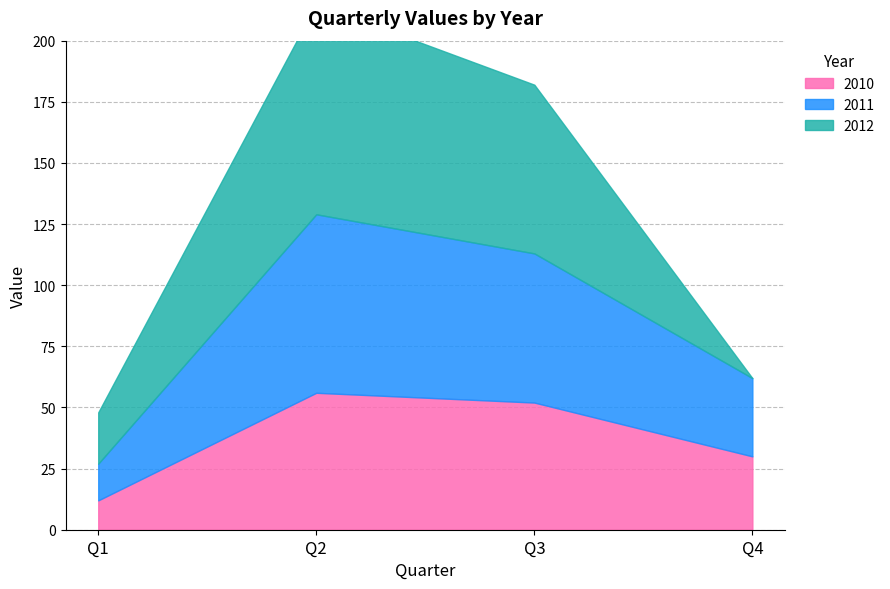

What is the difference between the highest and lowest values at Q2?

30